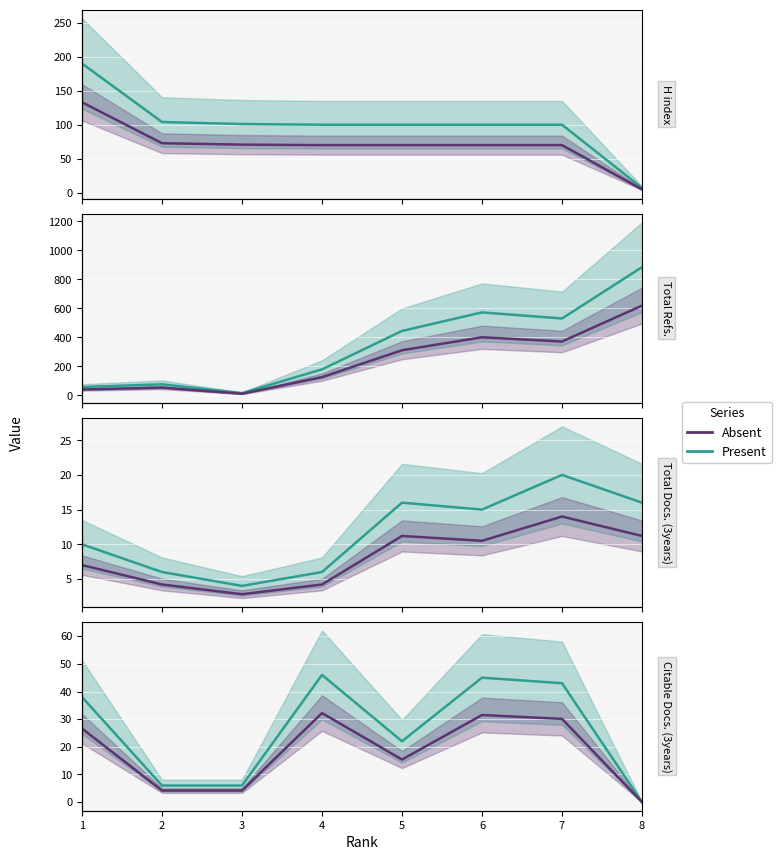

Between 5 and 7, which series saw the biggest shift?

Total Refs.